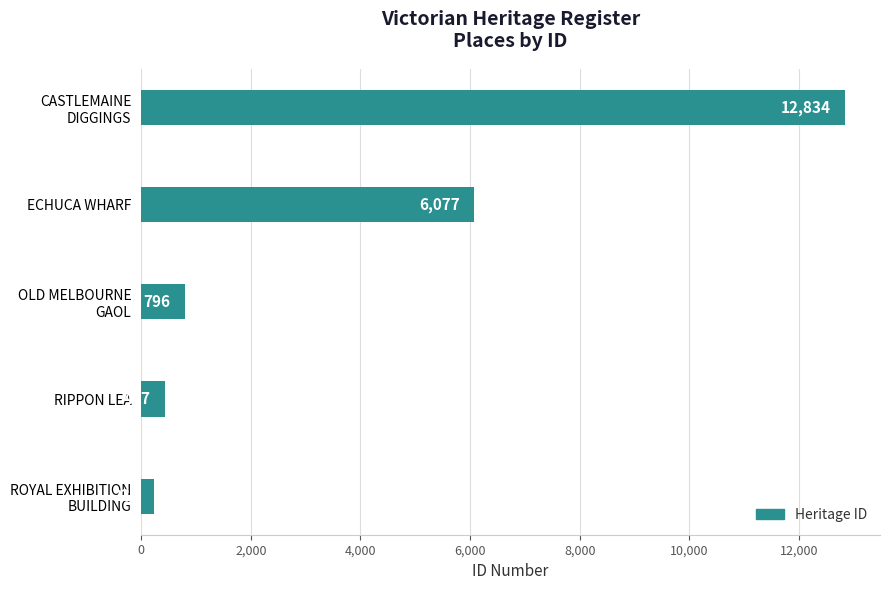

True or false: the data shows 6077 at ECHUCA WHARF.

True